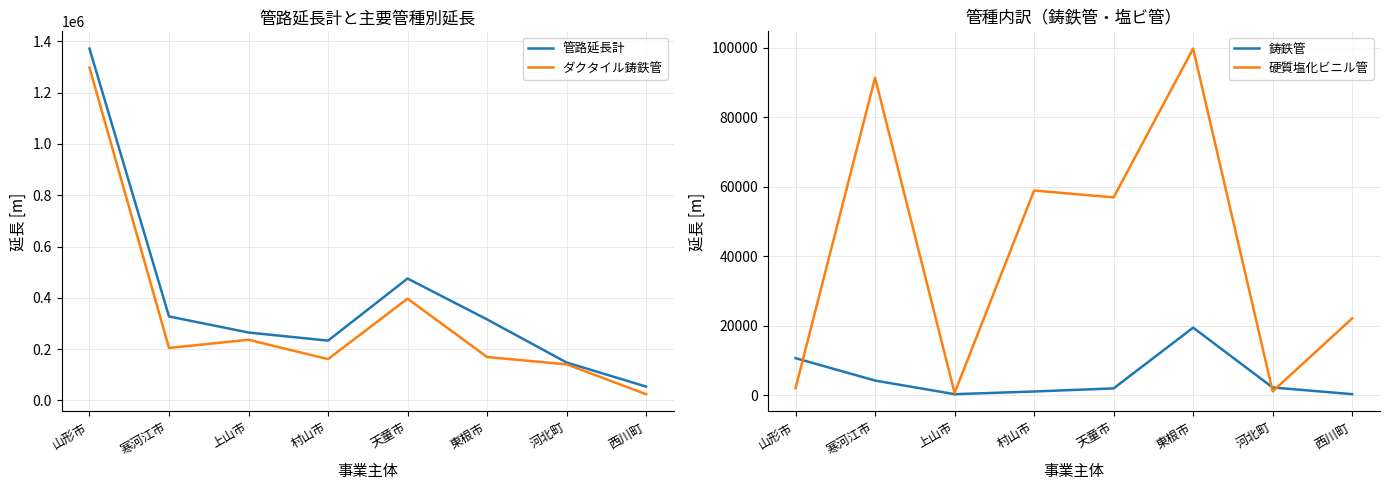

What value does the 硬質塩化ビニル管 series have at 天童市, to the nearest 10?

56970